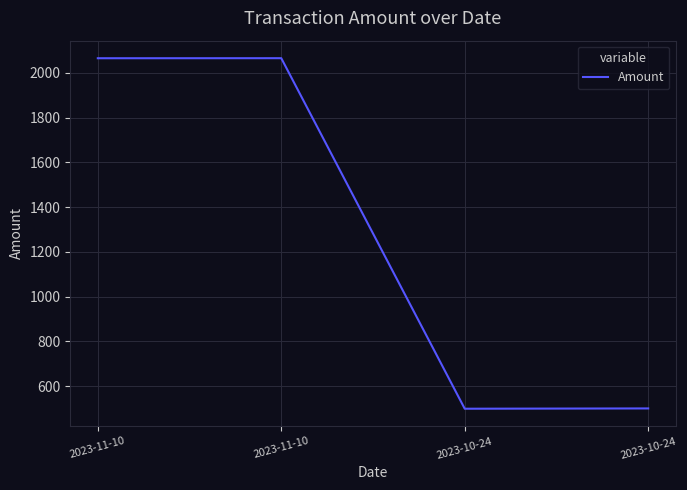

What is the ratio of the value at 2023-11-10 to the value at 2023-10-24?

4.1